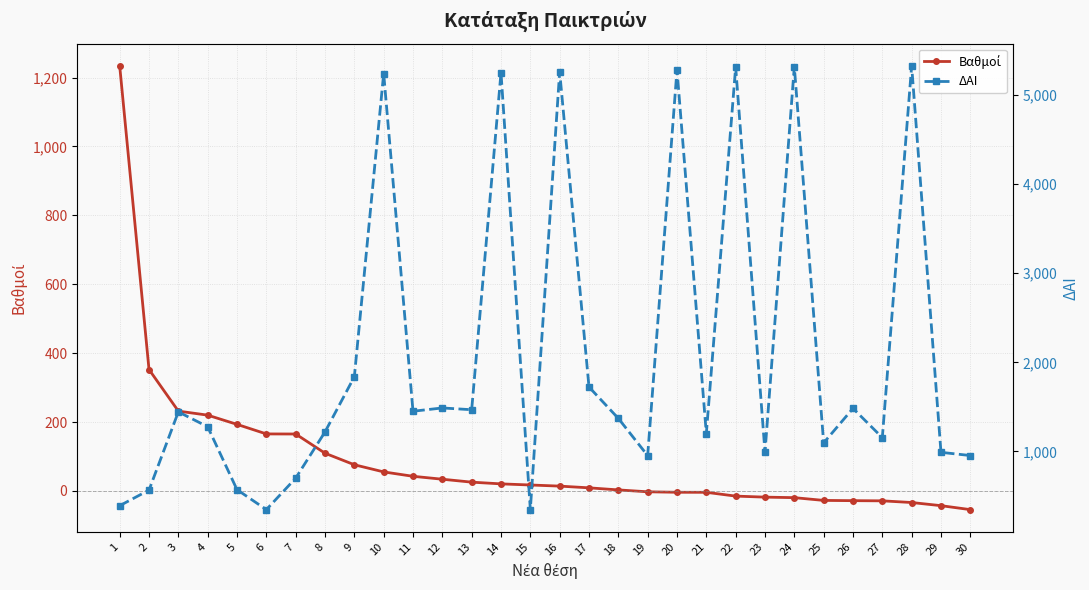

Which category has the highest value across all series?

28